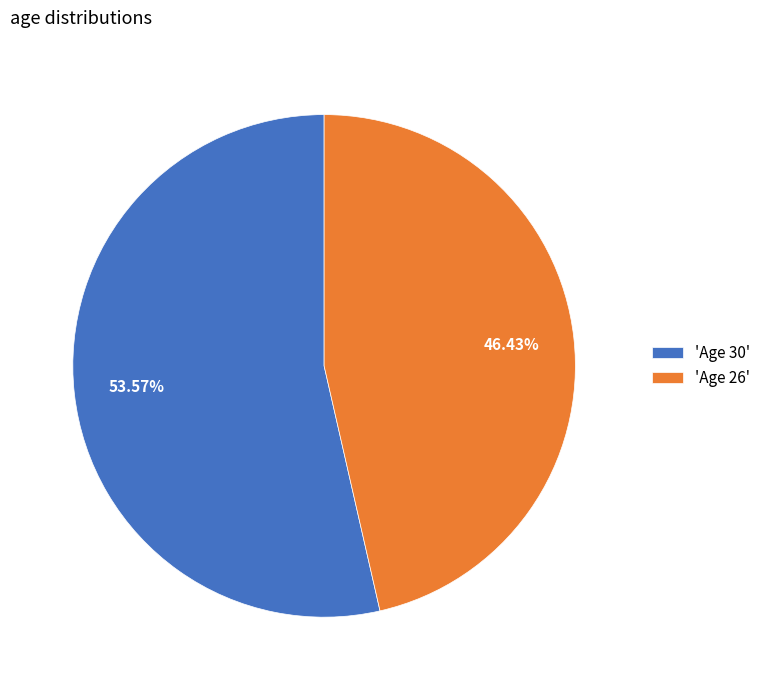

Is the sum of 'Age 30' and 'Age 26' greater than half?

Yes